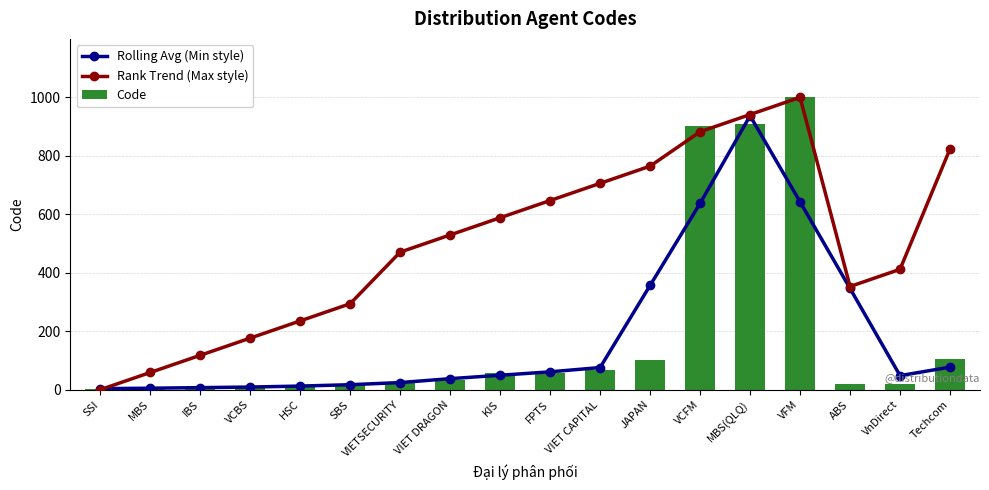

What is the difference between the maximum and second lowest values in the Rolling Avg (Min style) series?

931.0